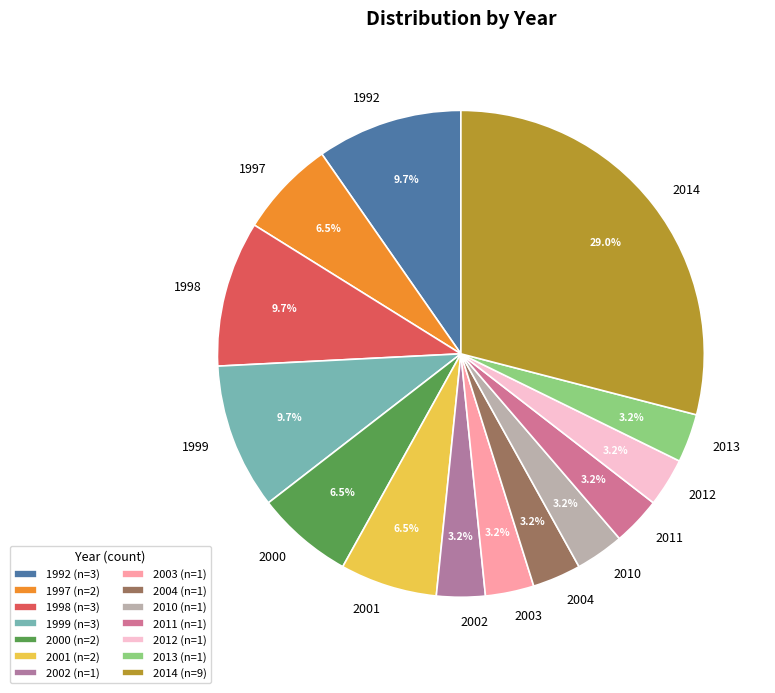

To the nearest percent, what percentage of the pie is 2011?

3%